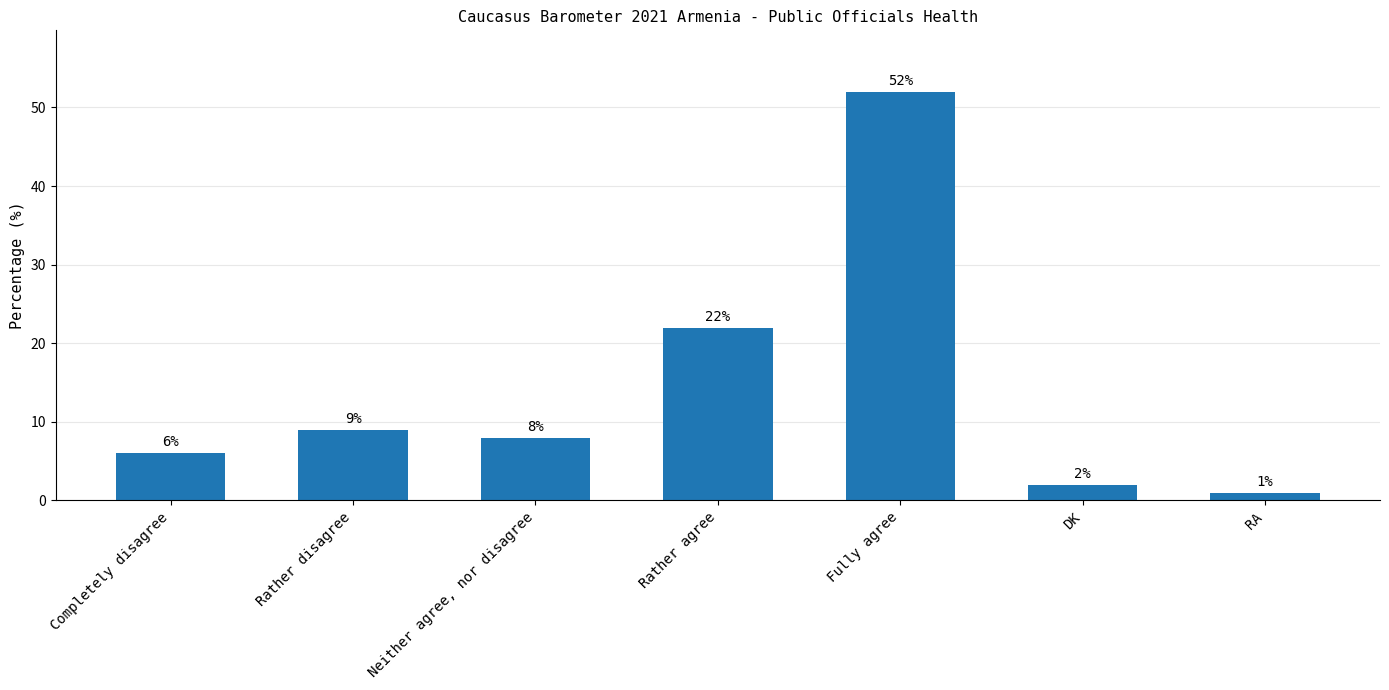

At which label does the data first exceed 8?

Rather disagree